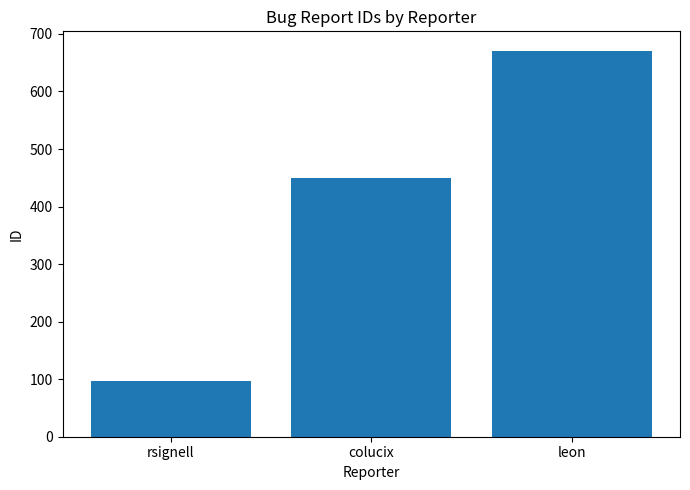

At which label is the value closest to 383?

colucix